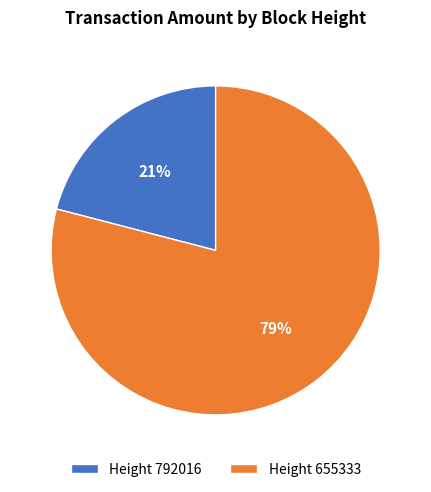

True or false: Height 792016 accounts for 15% of the total.

False